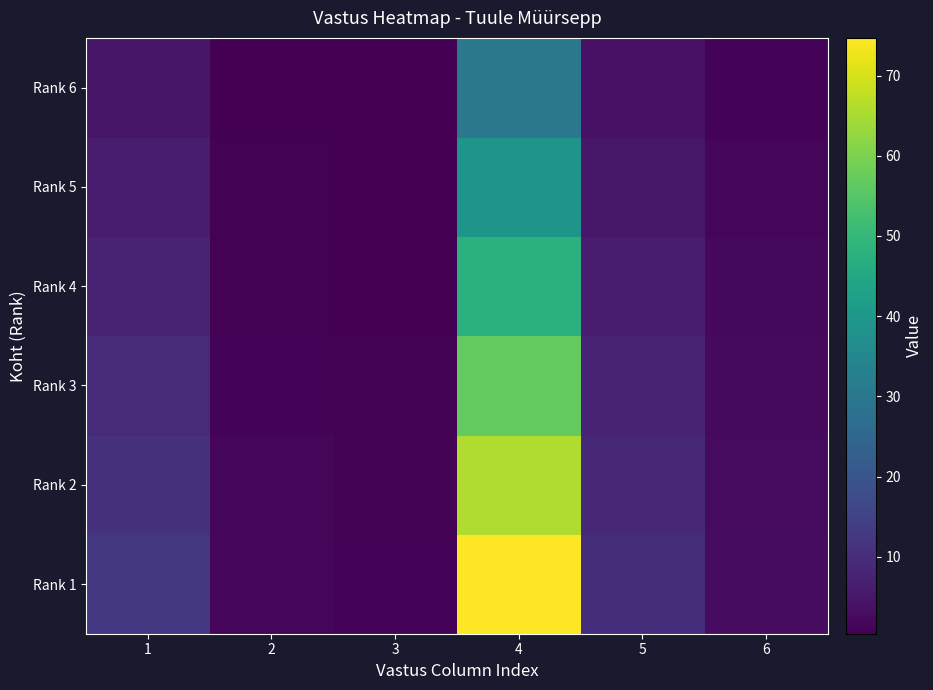

List the series in order of their overall mean, highest first.

Rank 1, Rank 2, Rank 3, Rank 4, Rank 5, Rank 6